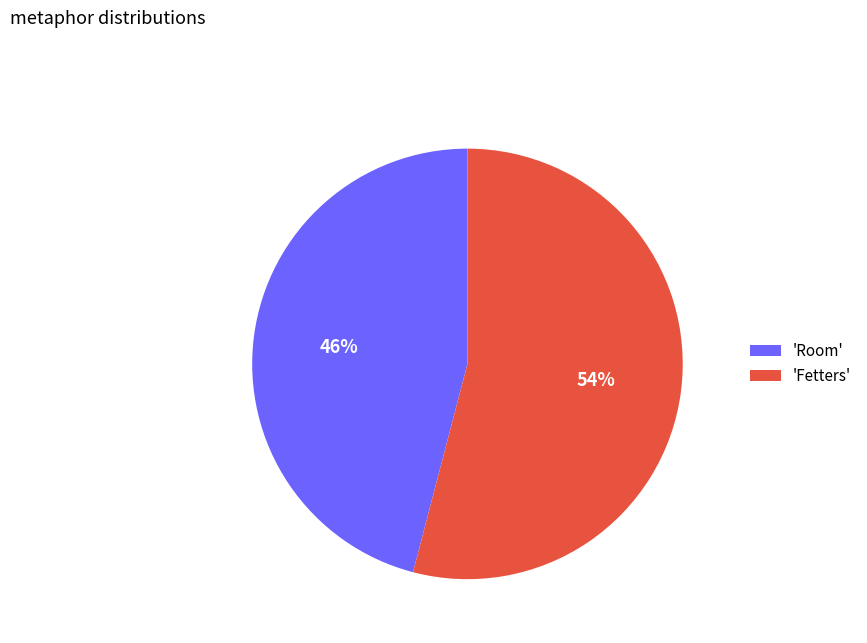

Rank the categories by value from highest to lowest.

'Fetters', 'Room'